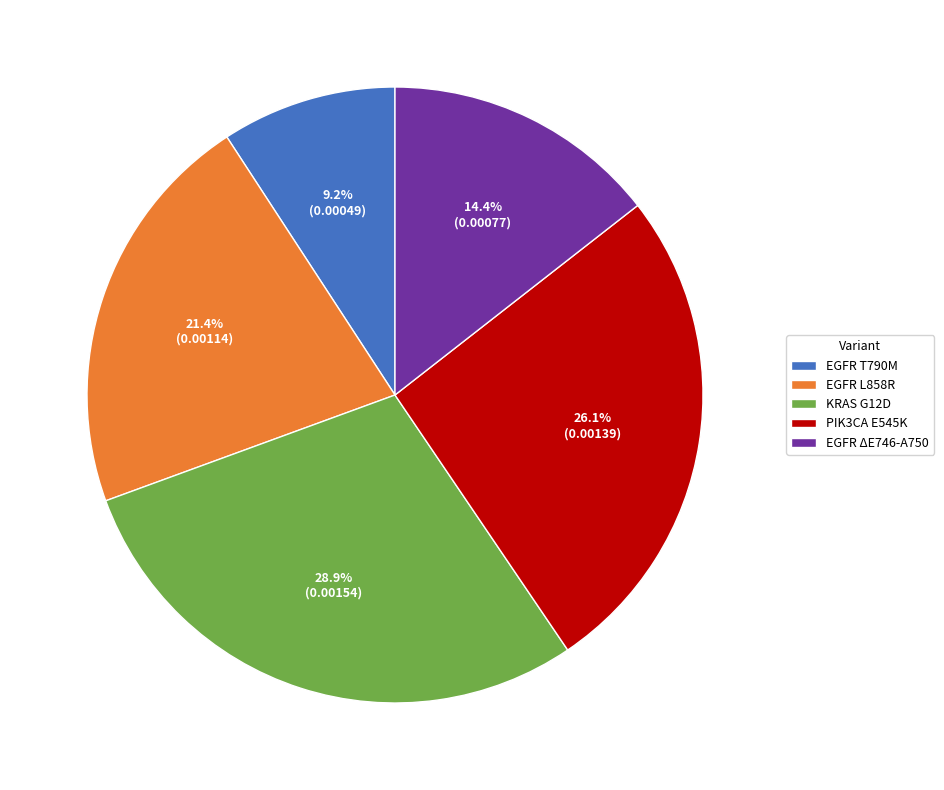

What percentage is the KRAS G12D slice, to the nearest percent?

29%